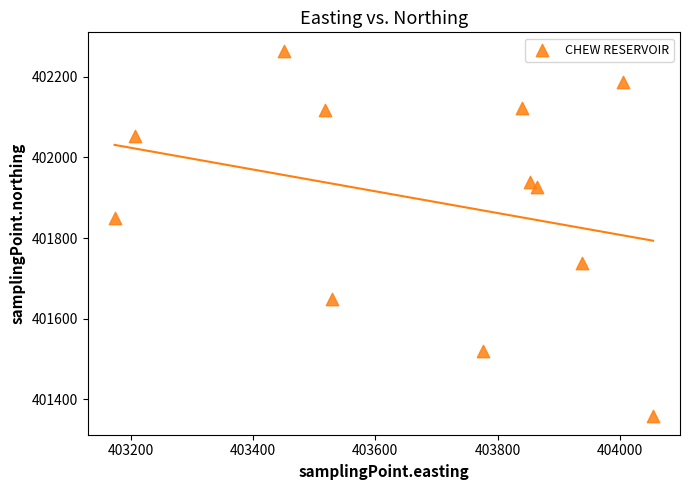

What Y value in the scatter plot is closest to 401811?

401848.6